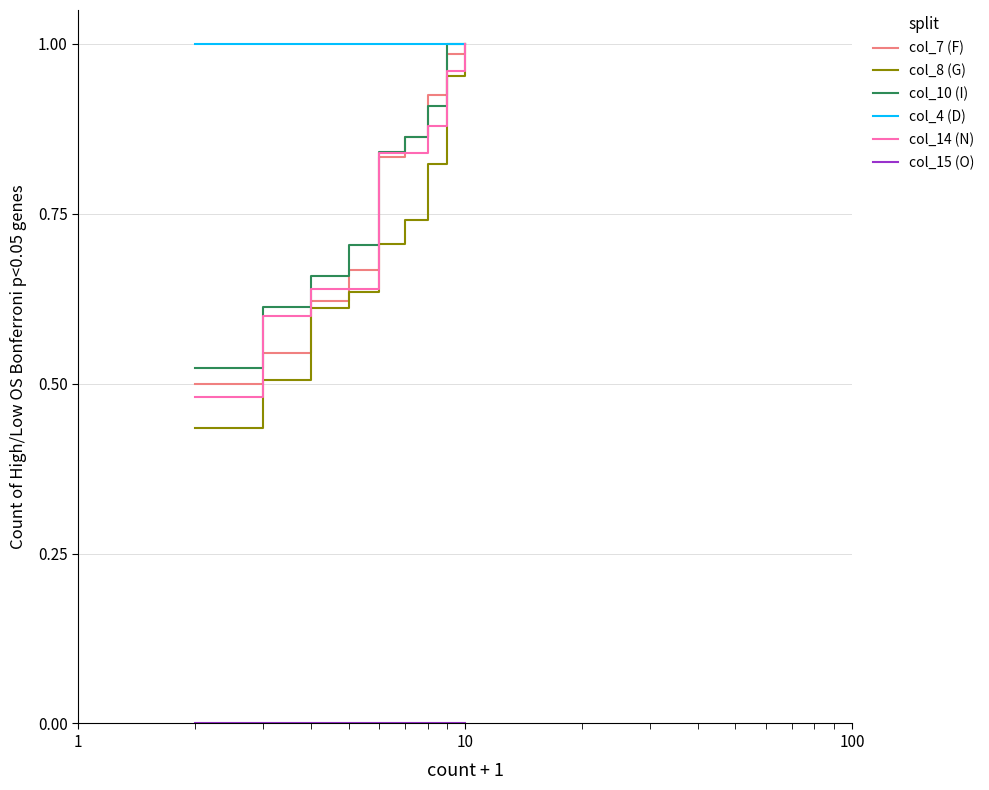

Which series has the largest total across all categories?

col_4 (D)